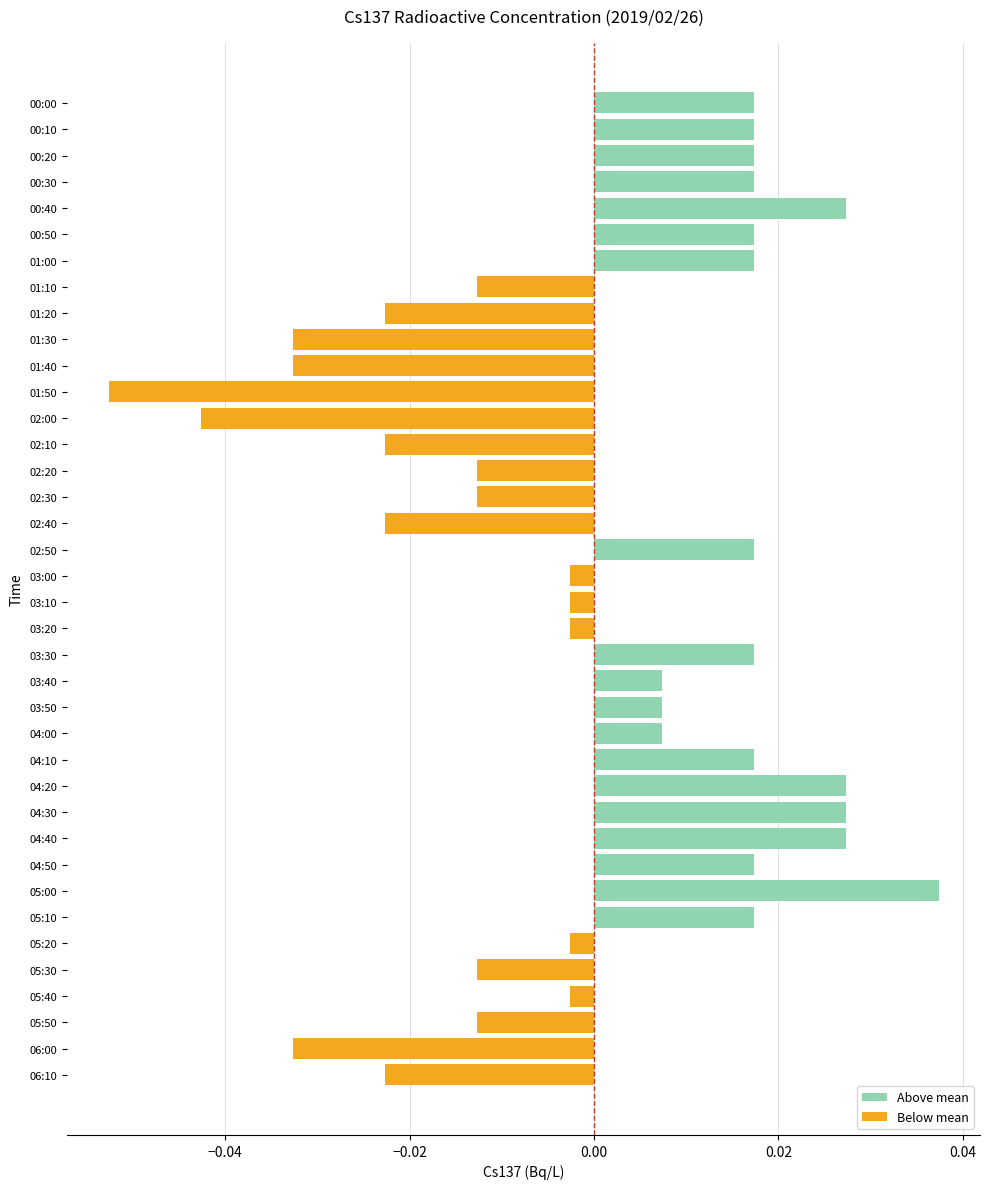

How many bars are there in total?

38